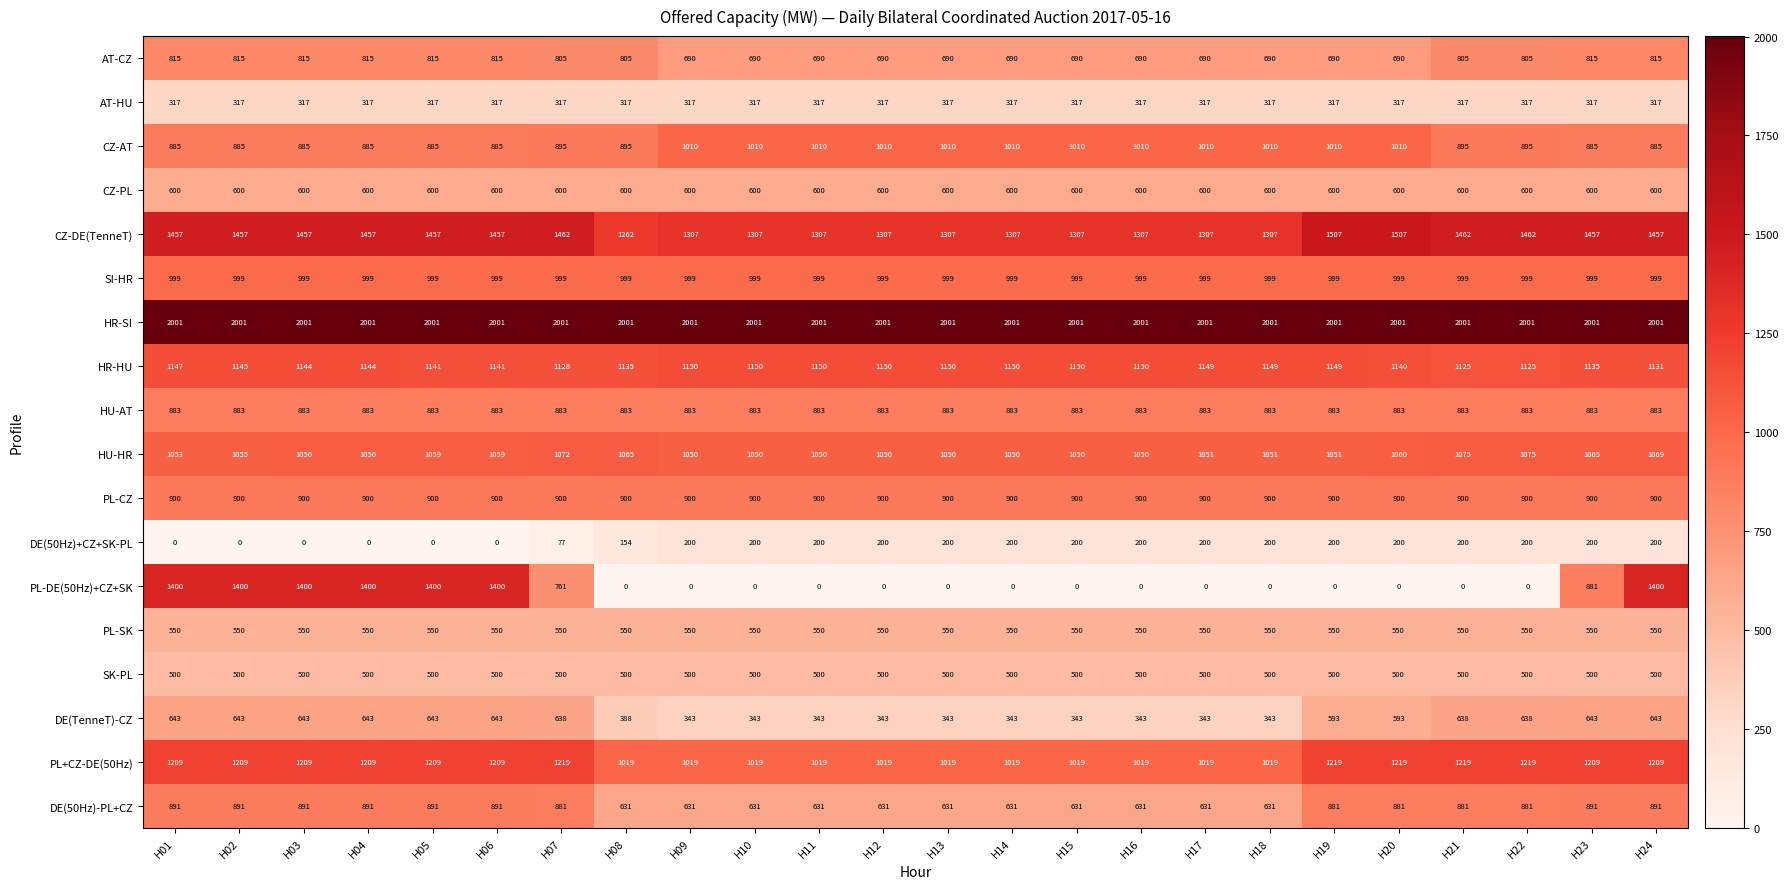

Which series changed the most between H03 and H15?

PL-DE(50Hz)+CZ+SK